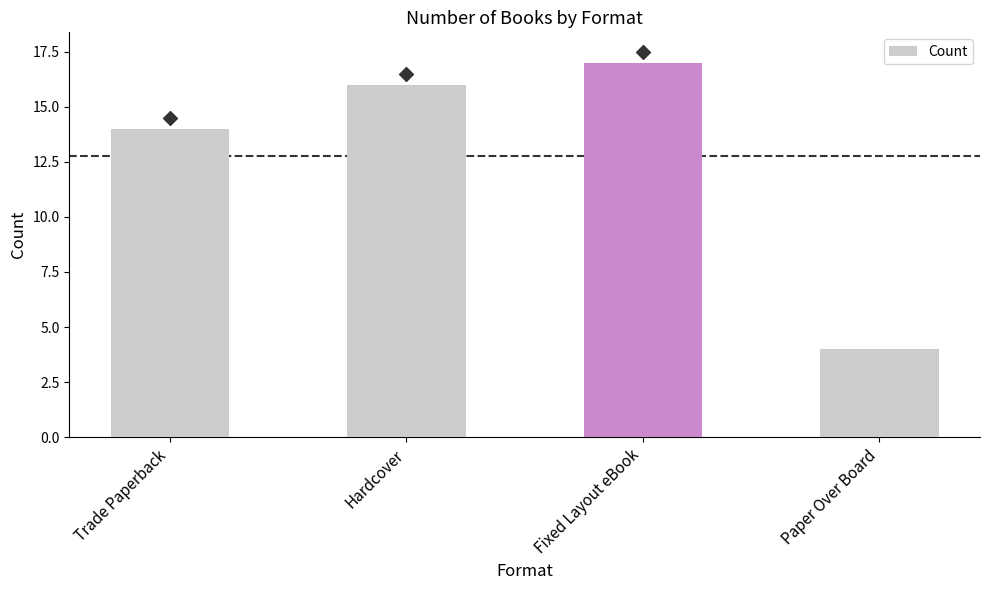

Between Fixed Layout eBook and Trade Paperback, which is larger?

Fixed Layout eBook